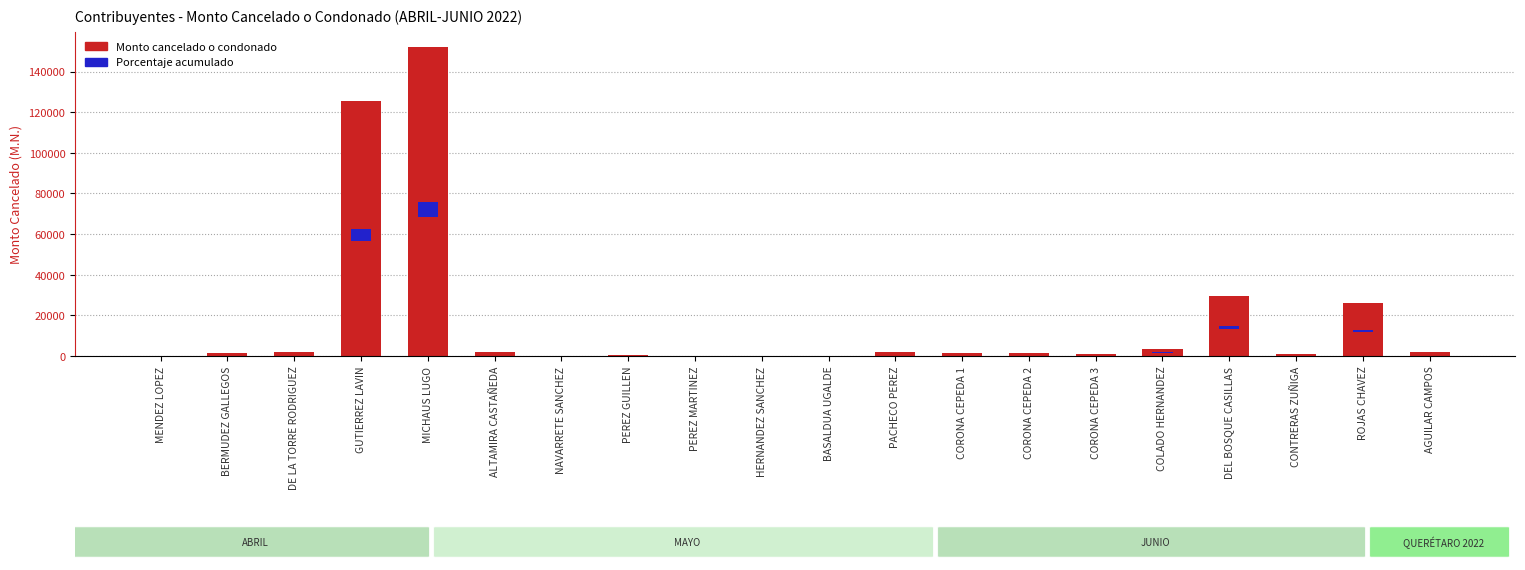

What is the sum of the values at PEREZ GUILLEN and CORONA CEPEDA 3?

1512.5